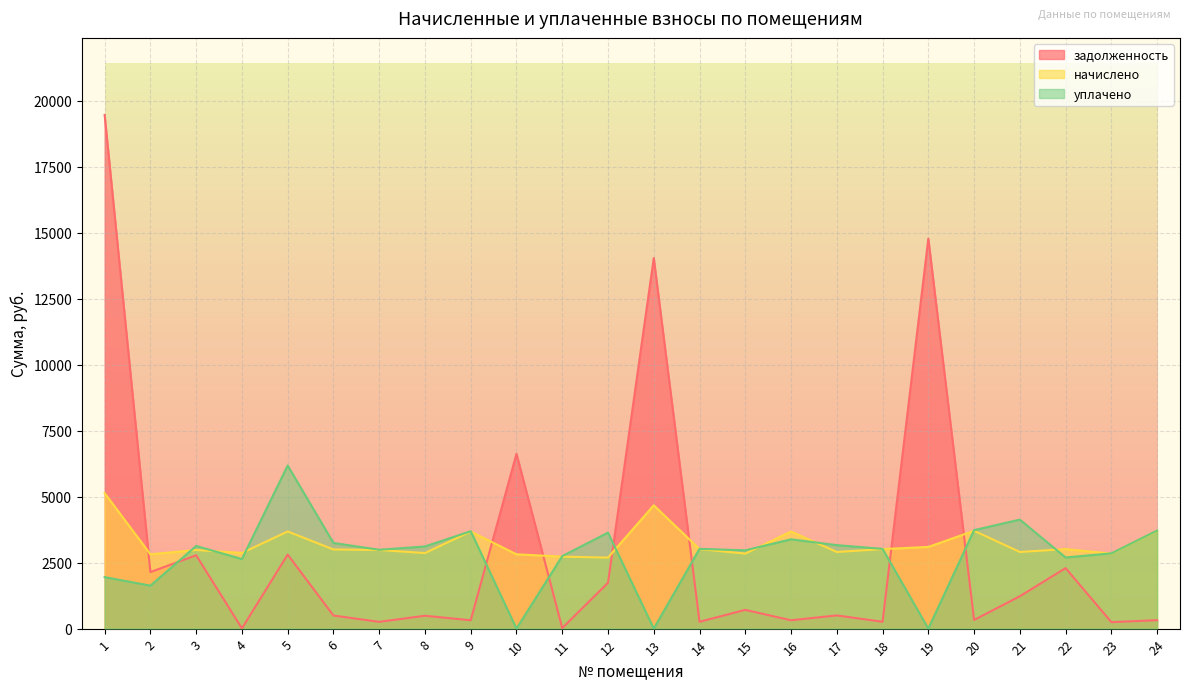

At which category does задолженность reach its first local peak?

3